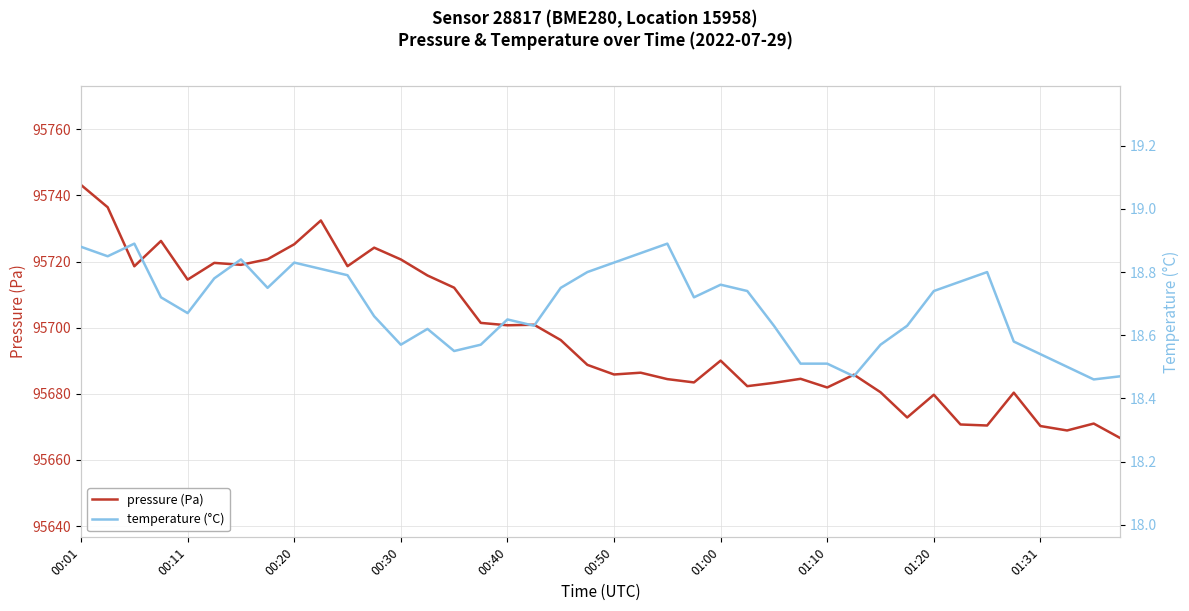

Rank the series by their average value, from highest to lowest.

pressure (Pa), temperature (°C)